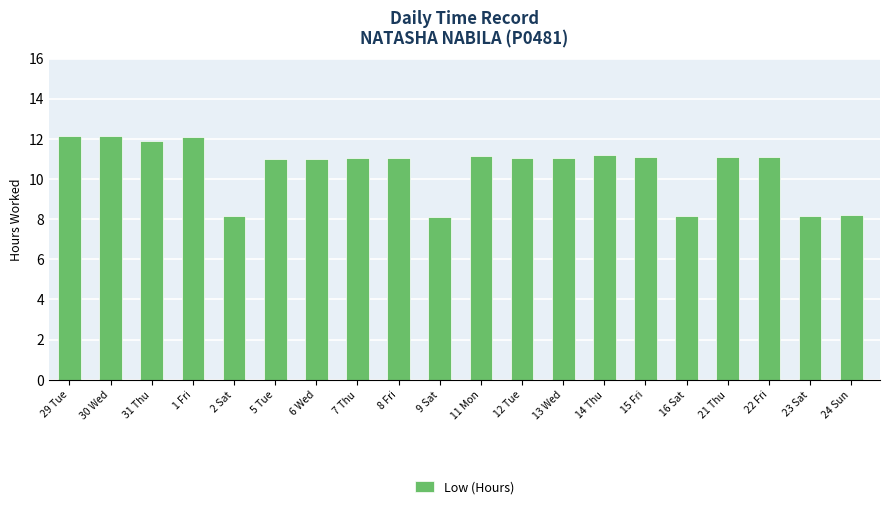

How many categories are shown in the chart?

20